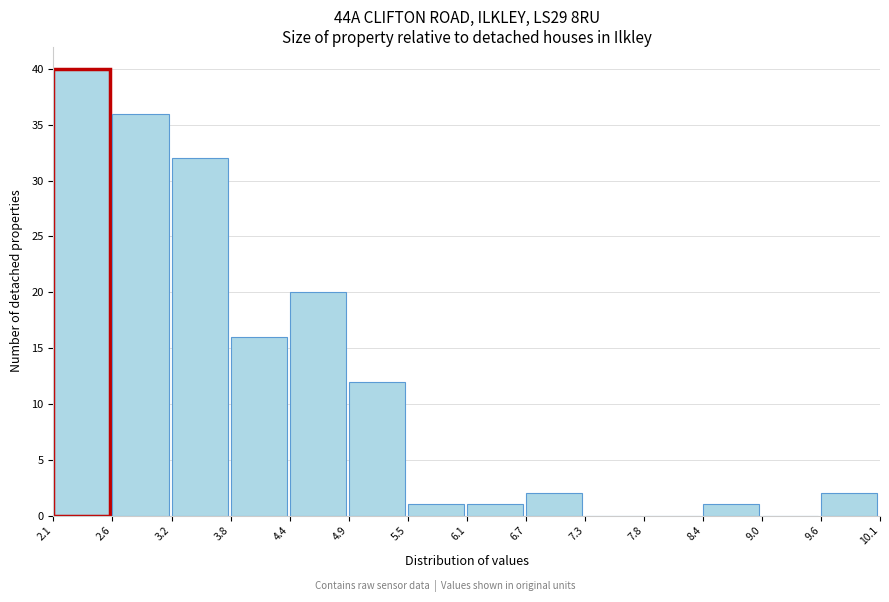

Which range on the x-axis has the tallest bar?

2.1 to 2.6